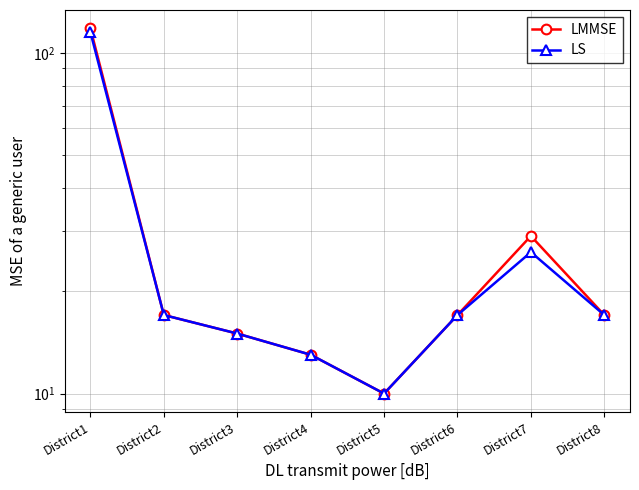

Rank the series by their average value, from lowest to highest.

LS, LMMSE